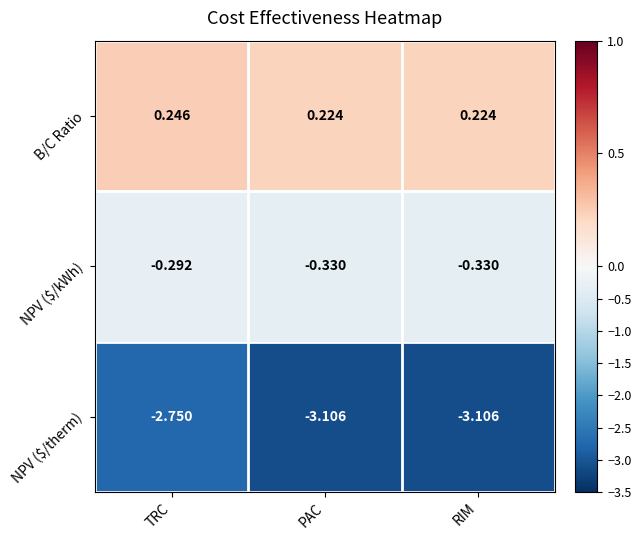

At which label is NPV ($/therm) closest to -2?

TRC